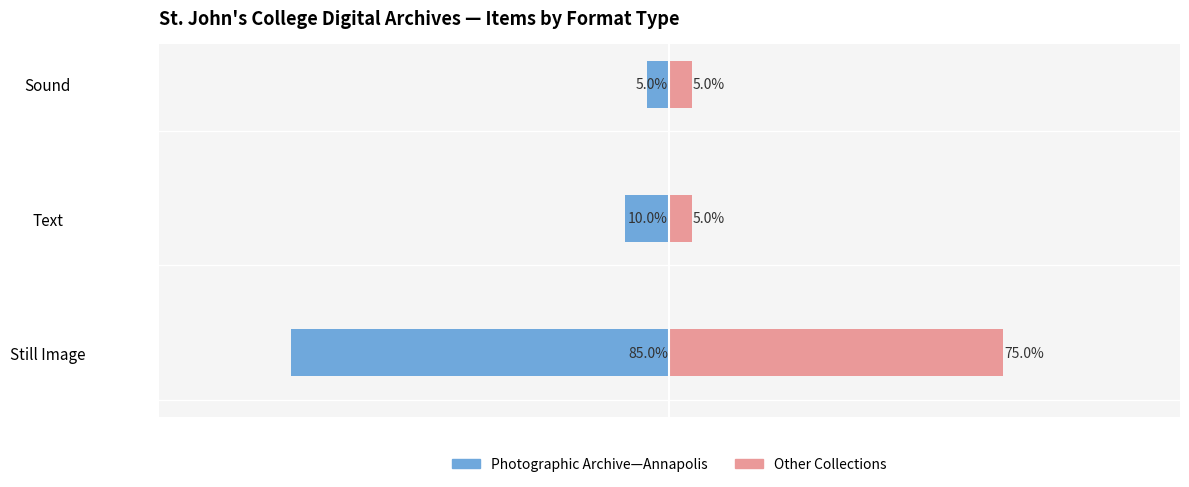

What is the minimum value for Other Collections?

5